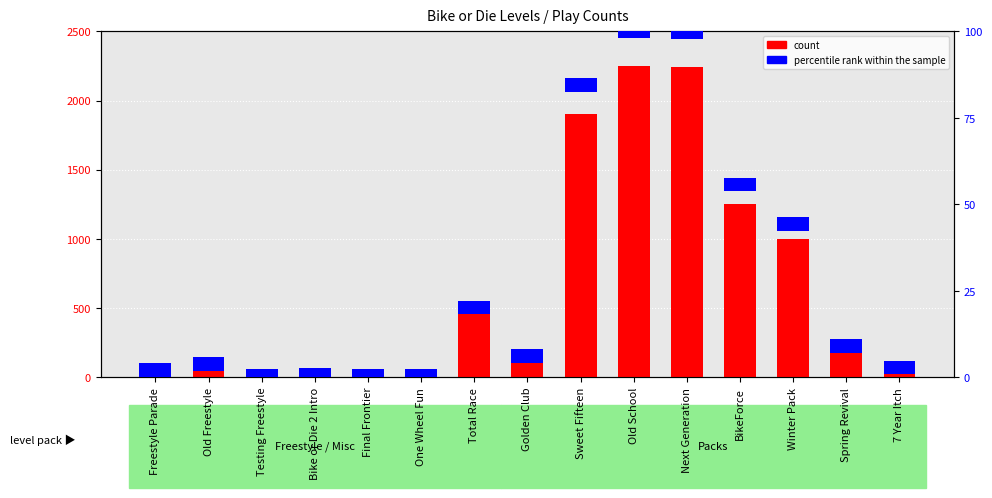

What is the label of the 12th bar from the right?

Bike or Die 2 Intro